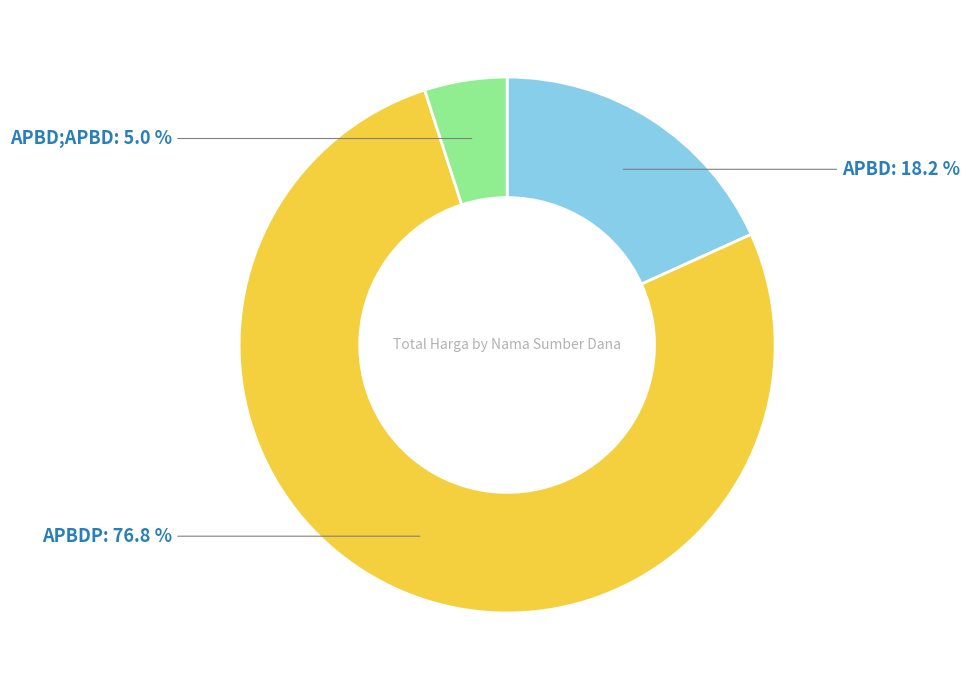

Does any single category account for the majority?

Yes